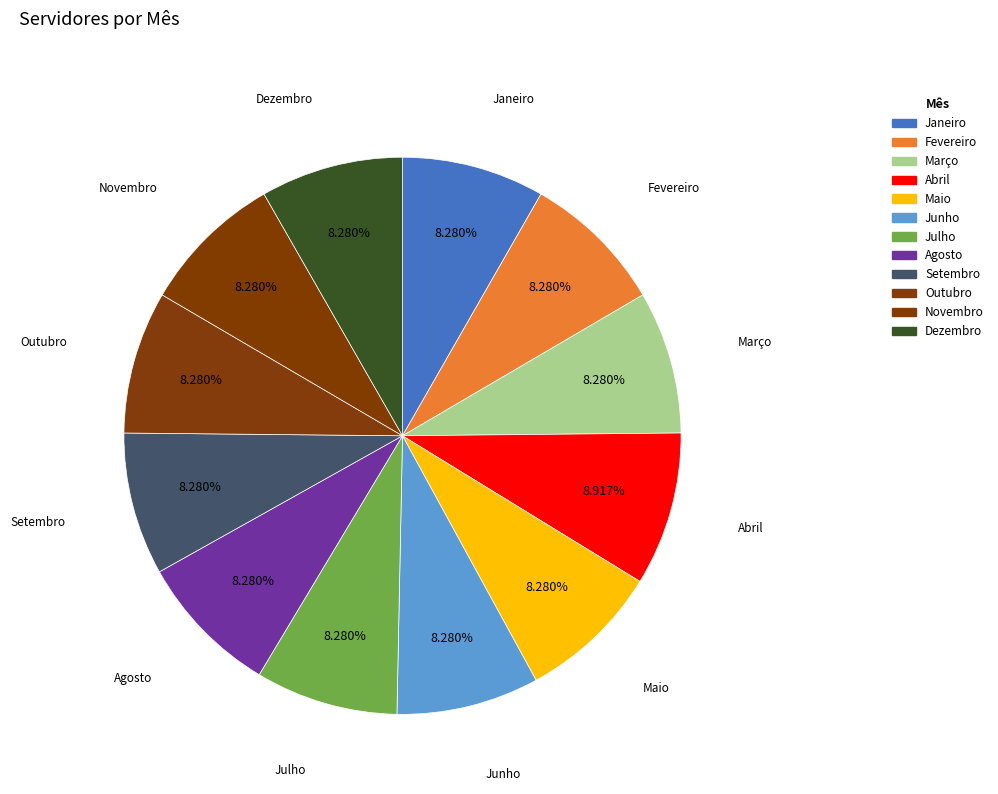

How many slices are in this pie chart?

12